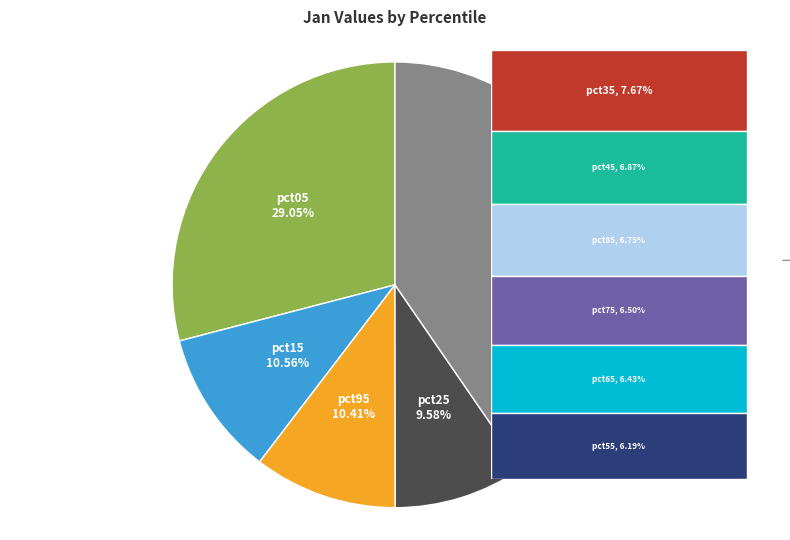

Does any single category account for the majority?

No